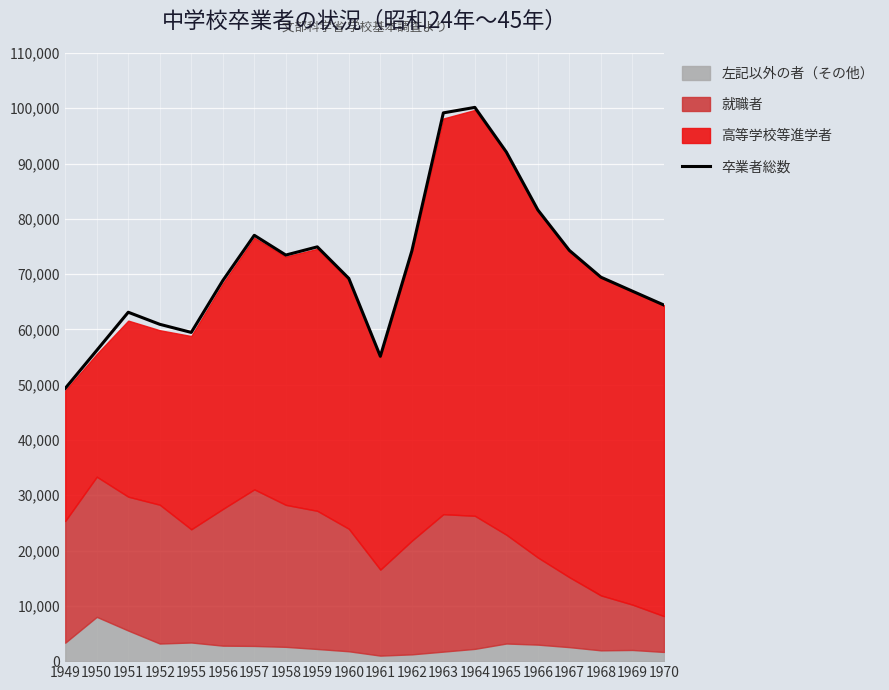

List the labels in order of value, smallest first.

1949, 1961, 1950, 1955, 1952, 1951, 1970, 1969, 1956, 1960, 1968, 1958, 1962, 1967, 1959, 1957, 1966, 1965, 1963, 1964